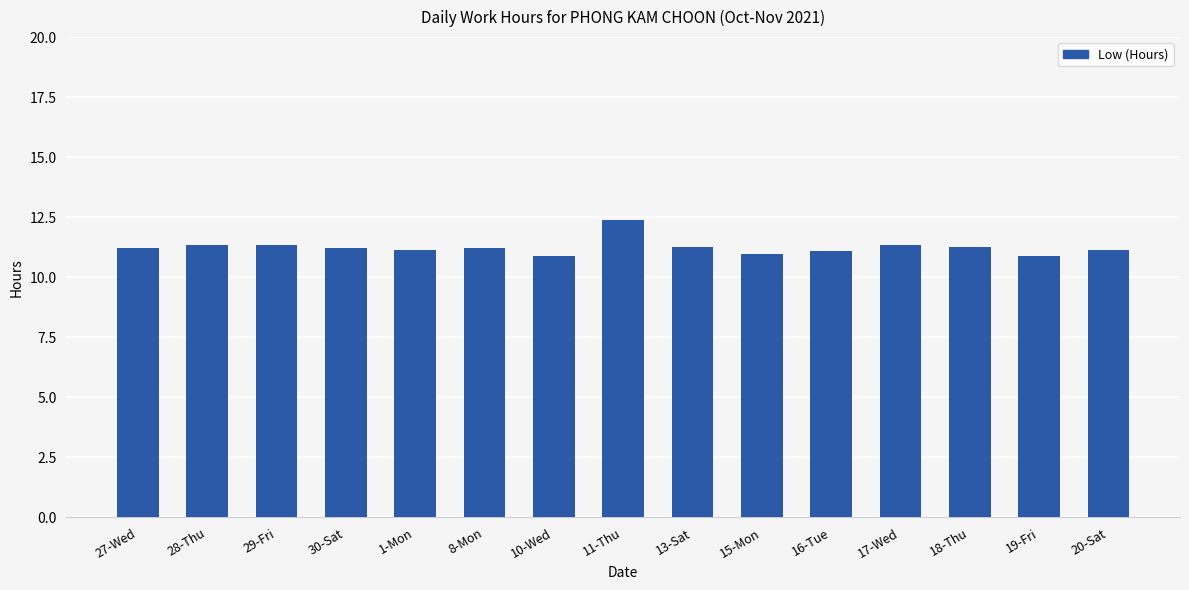

What is the ratio of the value at 19-Fri to the value at 13-Sat?

1.0